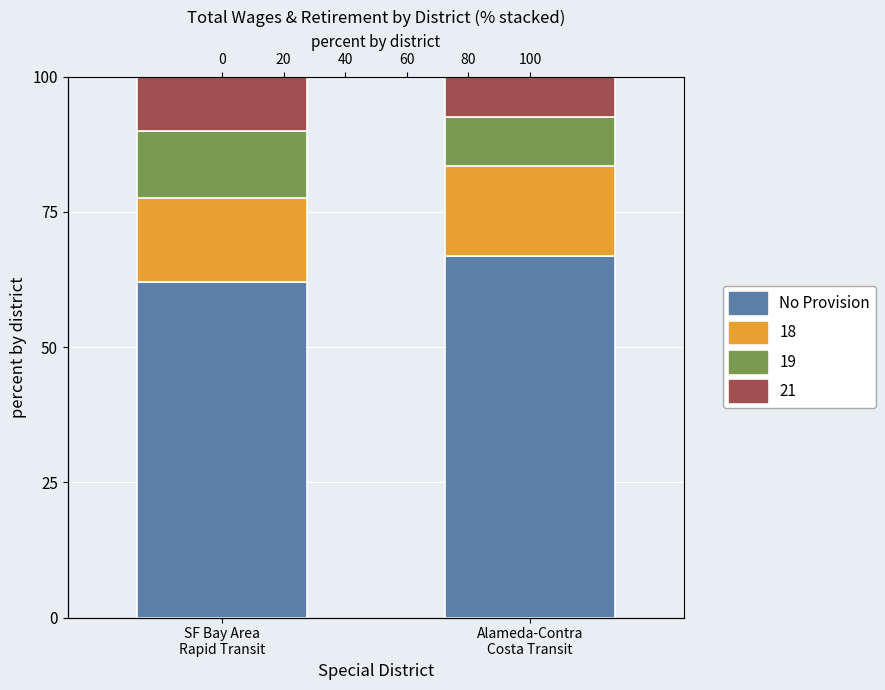

True or false: the data shows 66.8 at Alameda-Contra
Costa Transit.

True